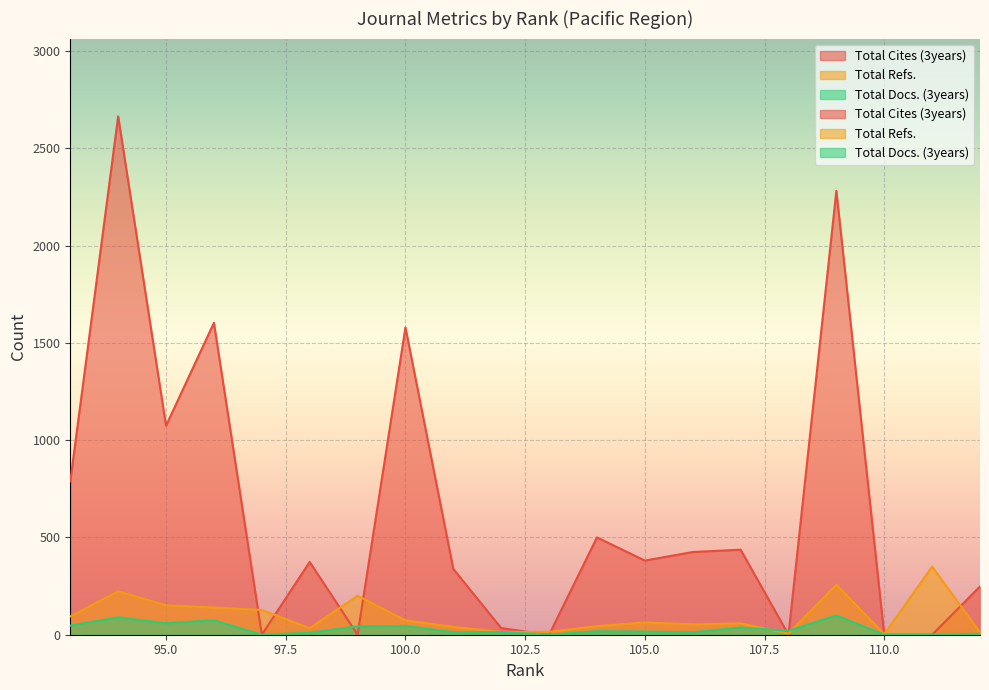

Is the value of Total Docs. (3years) at 107 greater than the value of Total Cites (3years) at 100?

No